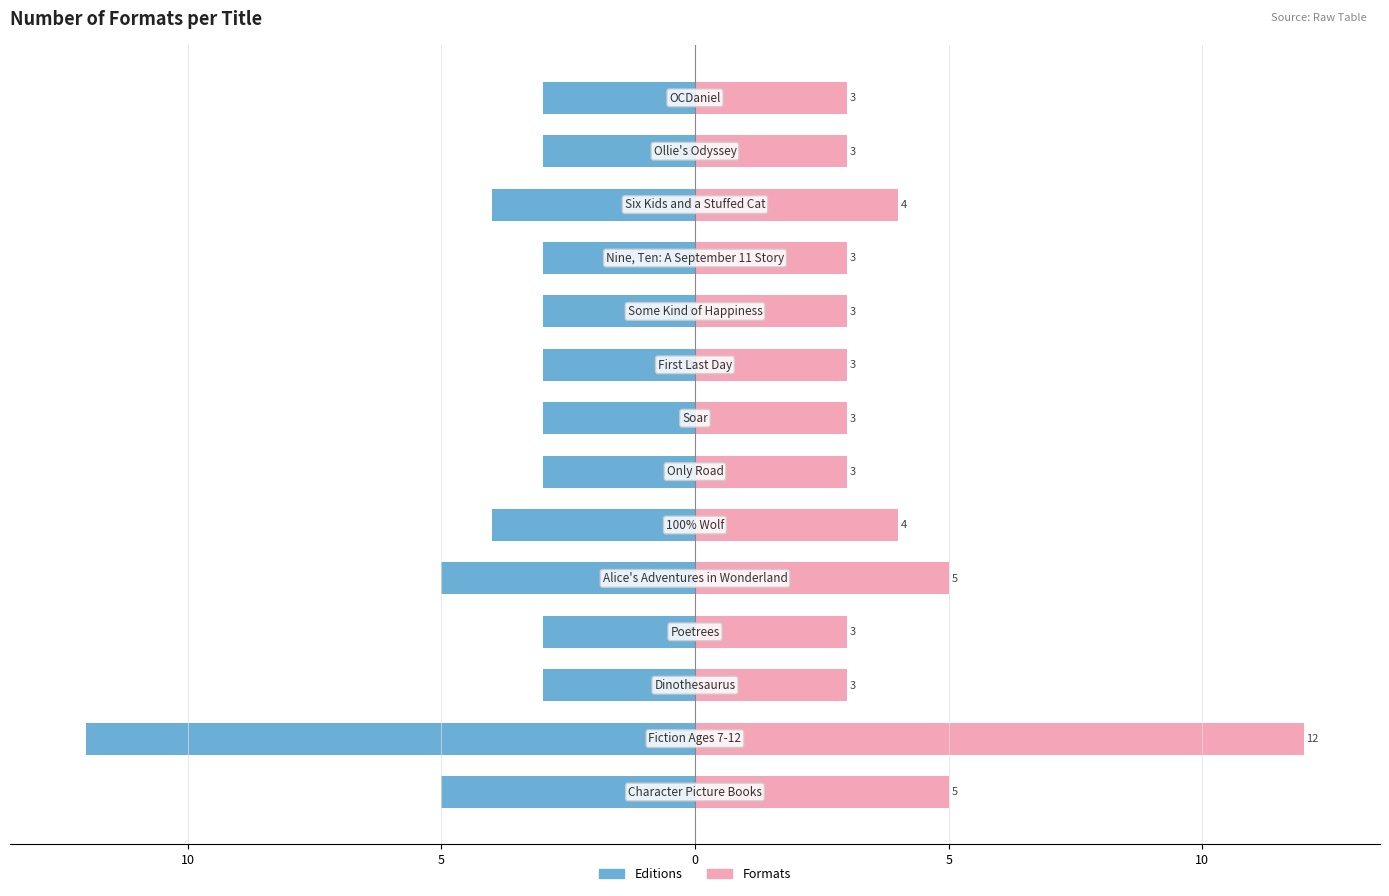

Are the bars grouped side by side (vs. stacked)?

Yes